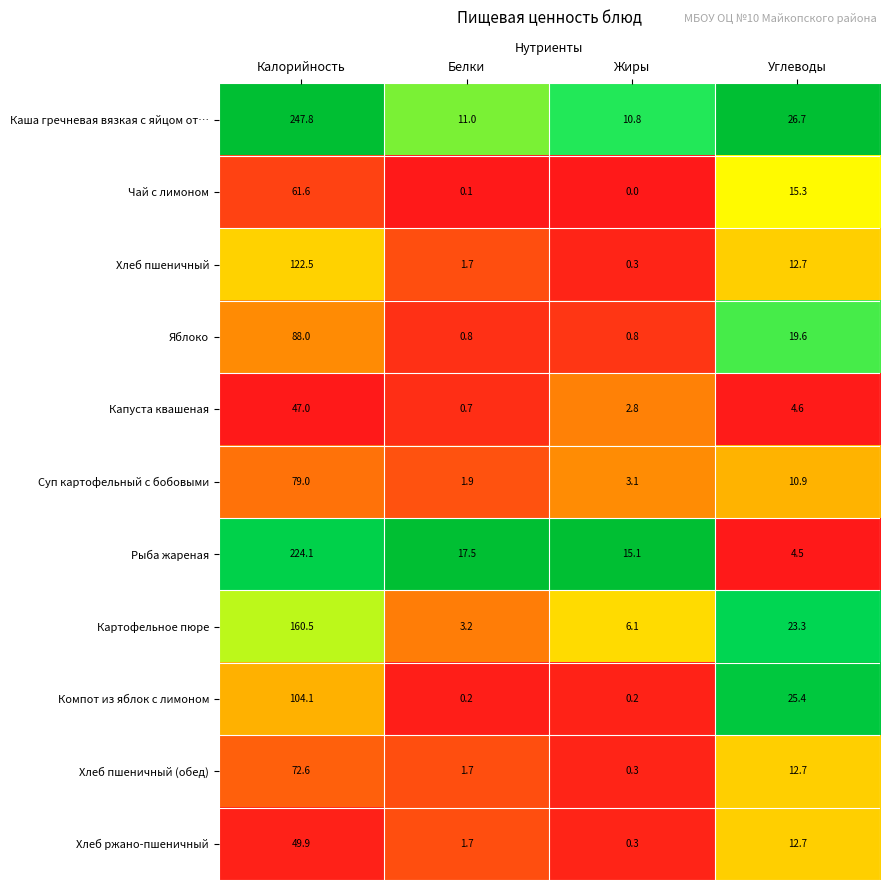

What is the average value of the Капуста квашеная series?

13.8